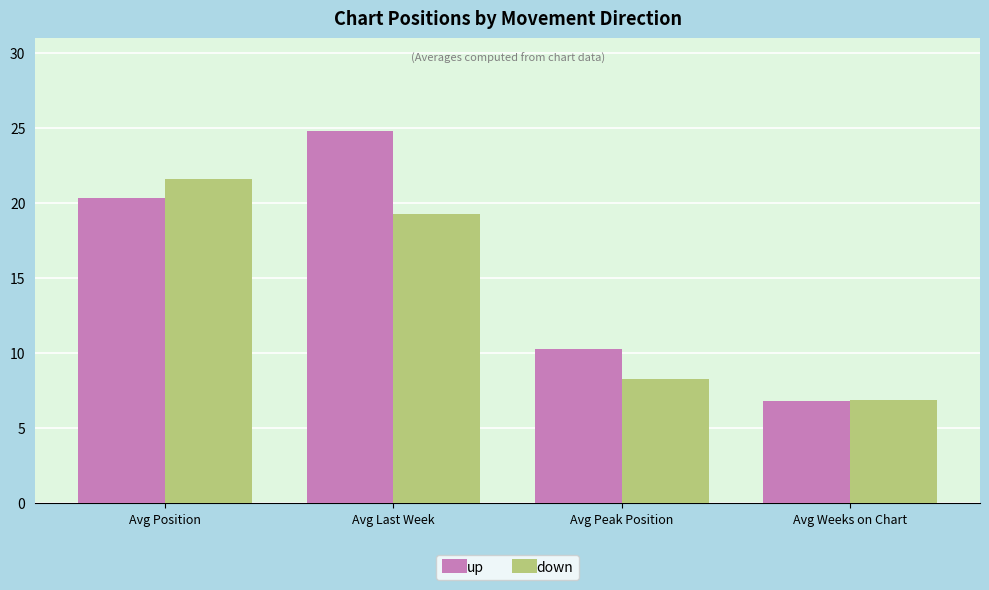

Reading left to right, what are all the values shown in this chart?

up: Avg Position=20.4	Avg Last Week=24.8	Avg Peak Position=10.3	Avg Weeks on Chart=6.8
down: Avg Position=21.6	Avg Last Week=19.3	Avg Peak Position=8.3	Avg Weeks on Chart=6.9